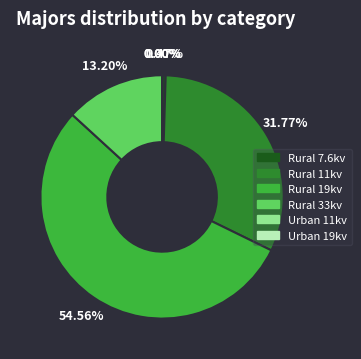

Between Rural 19kv and Rural 11kv, which is larger?

Rural 19kv